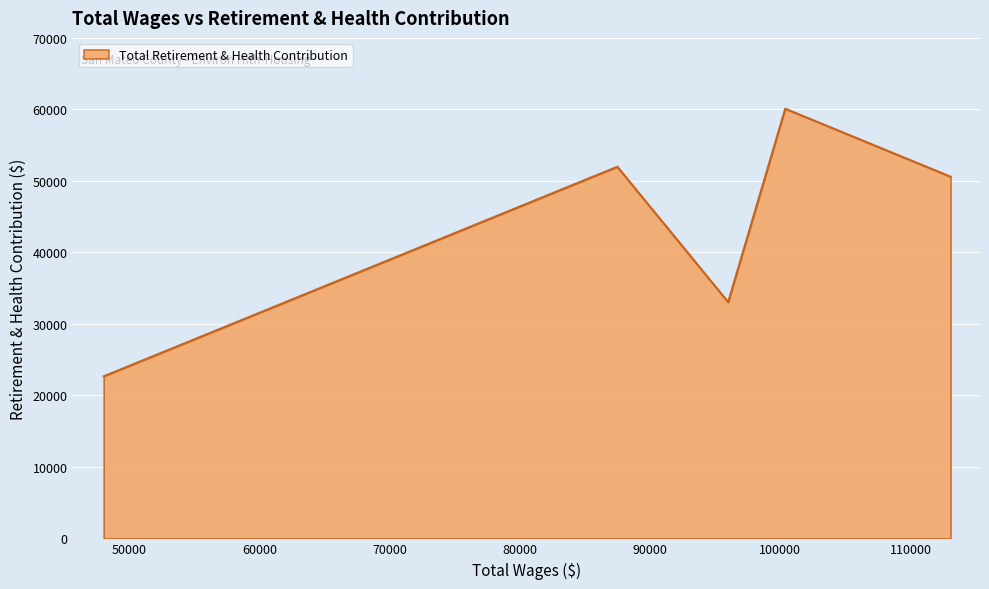

What is the difference between the second highest and minimum values?

29315